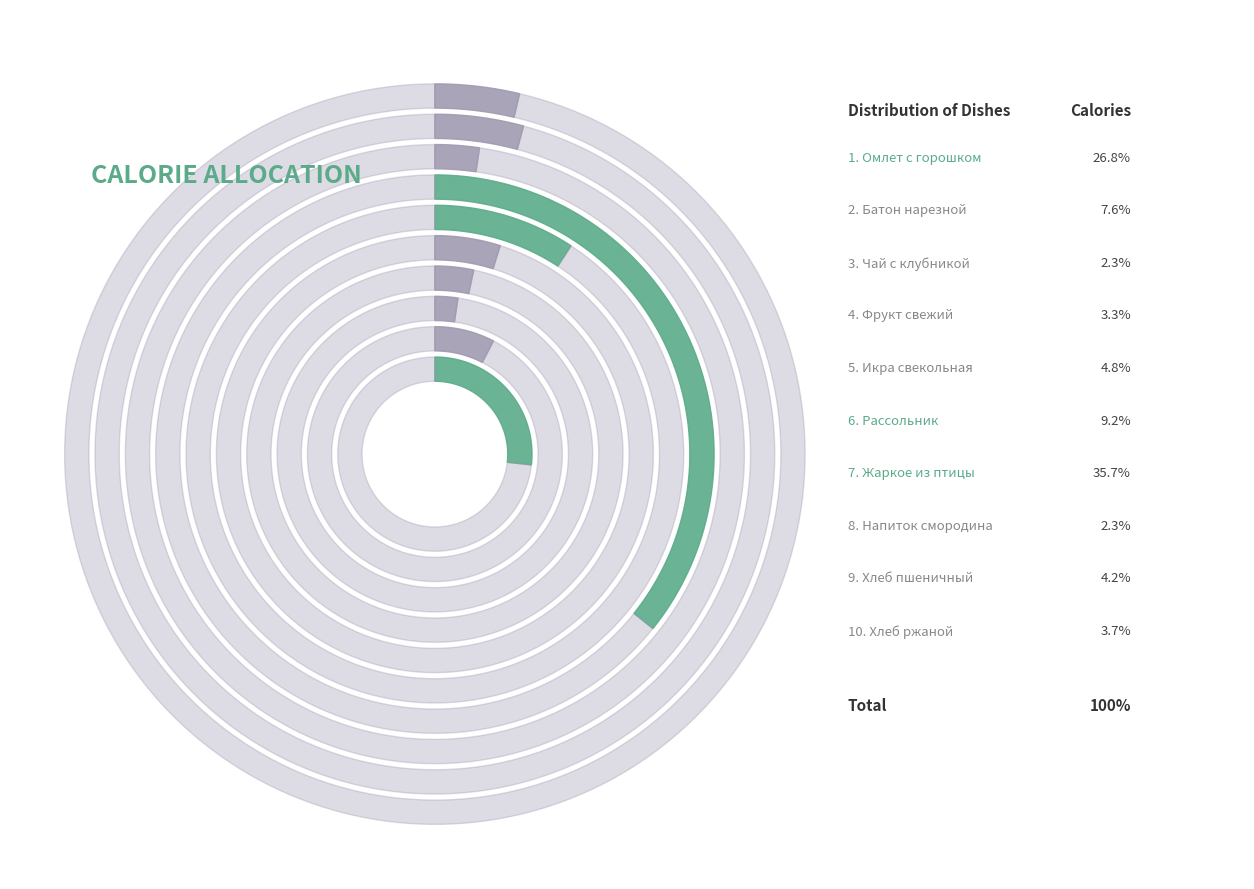

Rank the categories by value from lowest to highest.

Напиток из черной смородины, Чай с клубникой и сахаром, Фрукт свежий, сезонный, Хлеб ржаной, Хлеб пшеничный витаминизированный, Икра свекольная, Батон нарезной, Рассольник ленинградский, Омлет с зеленым горошком, Жаркое из птицы